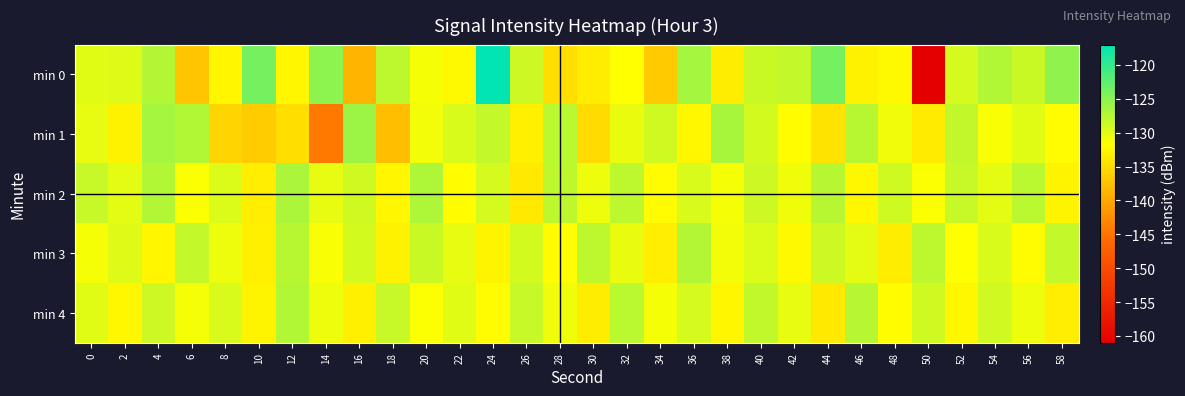

Reading left to right, what are all the values shown in this chart?

min 0: 0=-130.0	2=-129.7	4=-127.5	6=-137.1	8=-132.5	10=-123.8	12=-132.6	14=-125.2	16=-138.8	18=-128.0	20=-131.1	22=-132.2	24=-117.0	26=-128.7	28=-134.8	30=-133.4	32=-131.7	34=-136.7	36=-126.6	38=-133.3	40=-128.5	42=-128.2	44=-123.7	46=-132.8	48=-132.1	50=-161.2	52=-129.4	54=-127.2	56=-128.5	58=-125.4
min 1: 0=-130.3	2=-132.9	4=-126.5	6=-127.2	8=-135.7	10=-136.5	12=-134.8	14=-144.4	16=-126.0	18=-137.8	20=-131.0	22=-129.5	24=-128.3	26=-133.1	28=-127.8	30=-135.2	32=-130.5	34=-128.9	36=-132.4	38=-126.7	40=-129.1	42=-131.8	44=-134.2	46=-127.5	48=-130.8	50=-133.6	52=-128.1	54=-131.3	56=-129.9	58=-132.0
min 2: 0=-128.5	2=-130.1	4=-127.3	6=-131.5	8=-129.7	10=-133.2	12=-126.8	14=-130.4	16=-128.9	18=-132.6	20=-127.1	22=-131.8	24=-129.3	26=-133.7	28=-128.0	30=-130.6	32=-127.9	34=-132.1	36=-129.5	38=-131.2	40=-128.7	42=-130.9	44=-127.6	46=-132.3	48=-129.0	50=-131.6	52=-128.4	54=-130.2	56=-127.8	58=-132.8
min 3: 0=-131.2	2=-129.8	4=-132.5	6=-128.3	8=-130.7	10=-133.1	12=-127.6	14=-131.4	16=-129.2	18=-132.9	20=-128.6	22=-130.3	24=-132.7	26=-129.1	28=-131.9	30=-128.0	32=-130.5	34=-133.3	36=-127.4	38=-131.0	40=-129.6	42=-132.2	44=-128.8	46=-130.1	48=-133.5	50=-127.9	52=-131.7	54=-129.4	56=-132.0	58=-128.2
min 4: 0=-130.0	2=-132.4	4=-128.7	6=-131.1	8=-129.5	10=-132.8	12=-127.3	14=-130.6	16=-133.0	18=-128.4	20=-131.5	22=-129.9	24=-132.1	26=-128.5	28=-130.8	30=-133.4	32=-127.8	34=-131.2	36=-129.3	38=-132.6	40=-128.1	42=-130.4	44=-133.7	46=-127.5	48=-131.8	50=-129.0	52=-132.3	54=-128.9	56=-130.7	58=-133.2